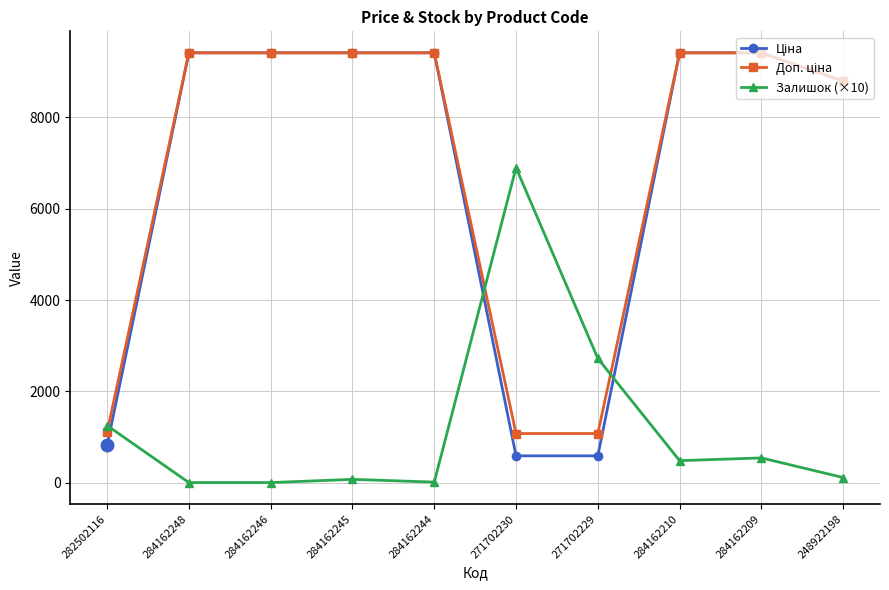

True or false: Залишок (×10) has more than 0 interior local peaks.

True